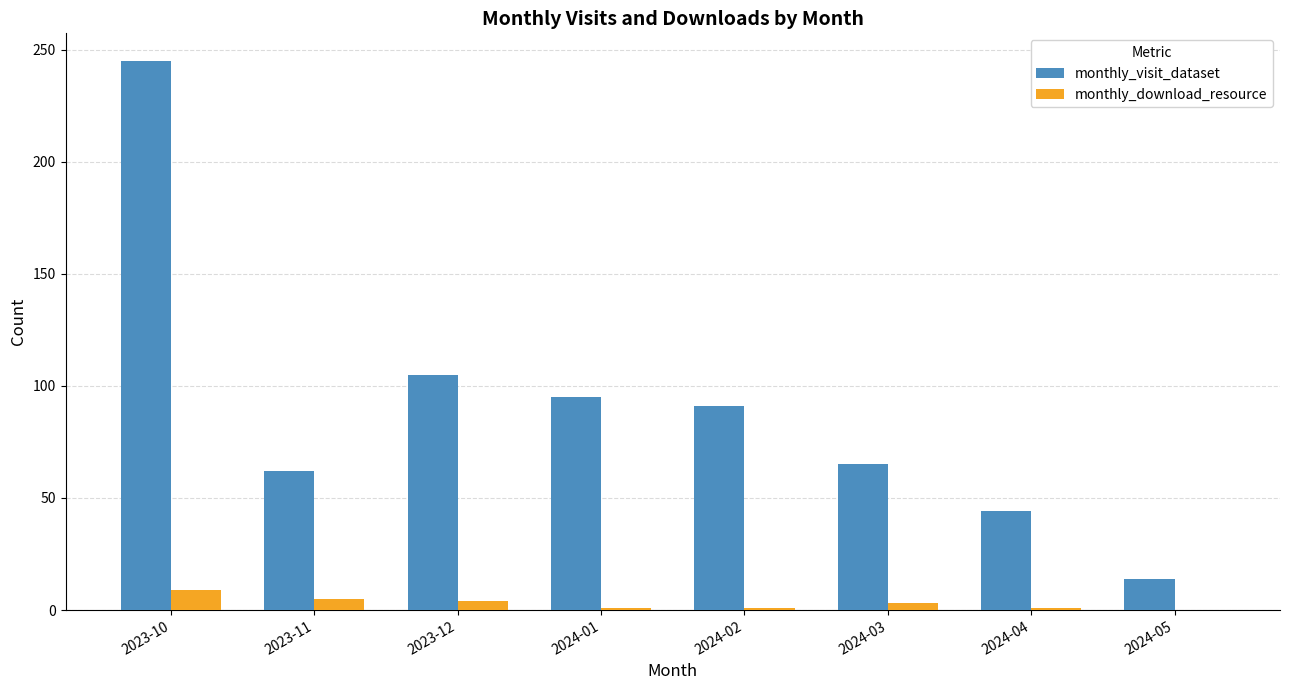

What is the total value across all series at 2023-10?

254